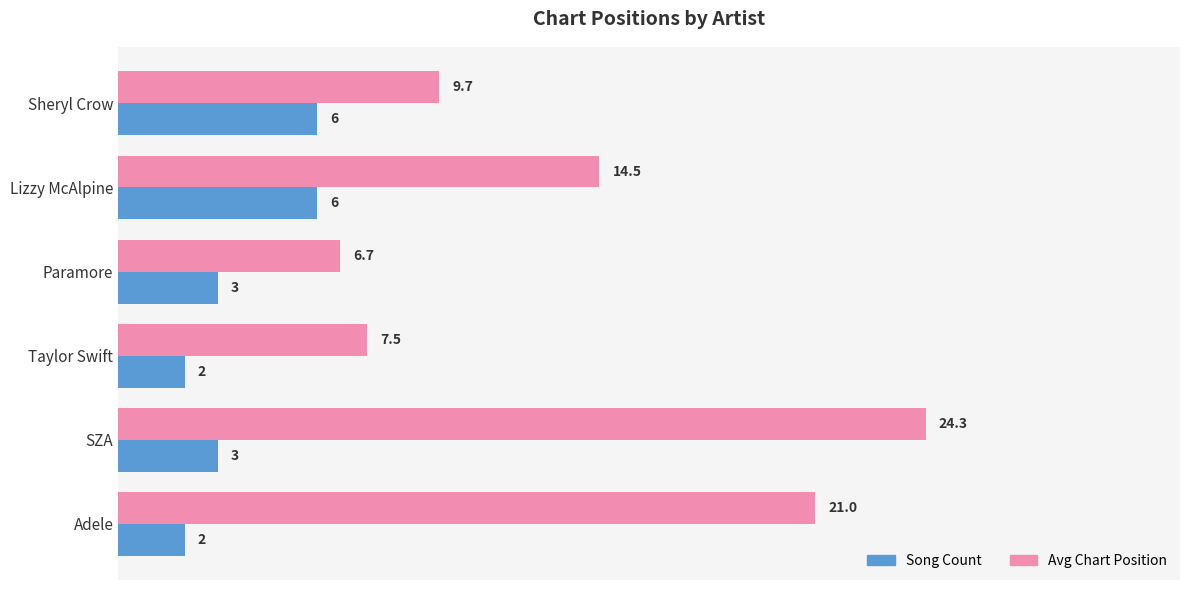

Is the value of Avg Chart Position at SZA greater than the value of Song Count at Adele?

Yes